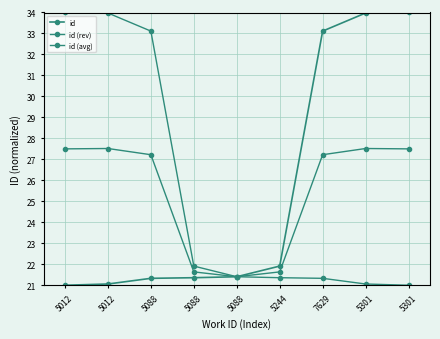

Count the number of categories in the chart.

9